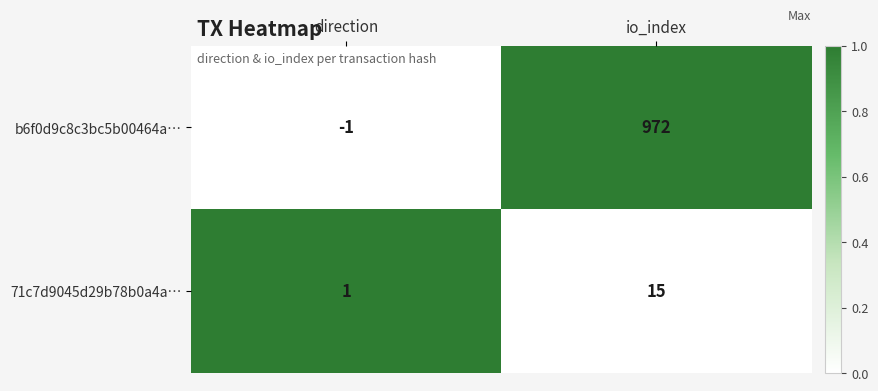

What is the total value across all series at io_index?

987